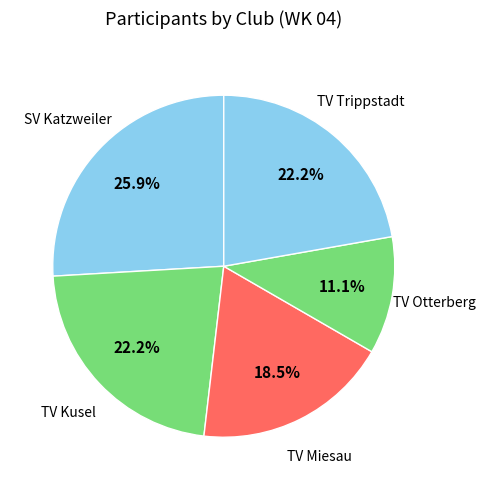

To the nearest percent, what is the average slice percentage?

20%